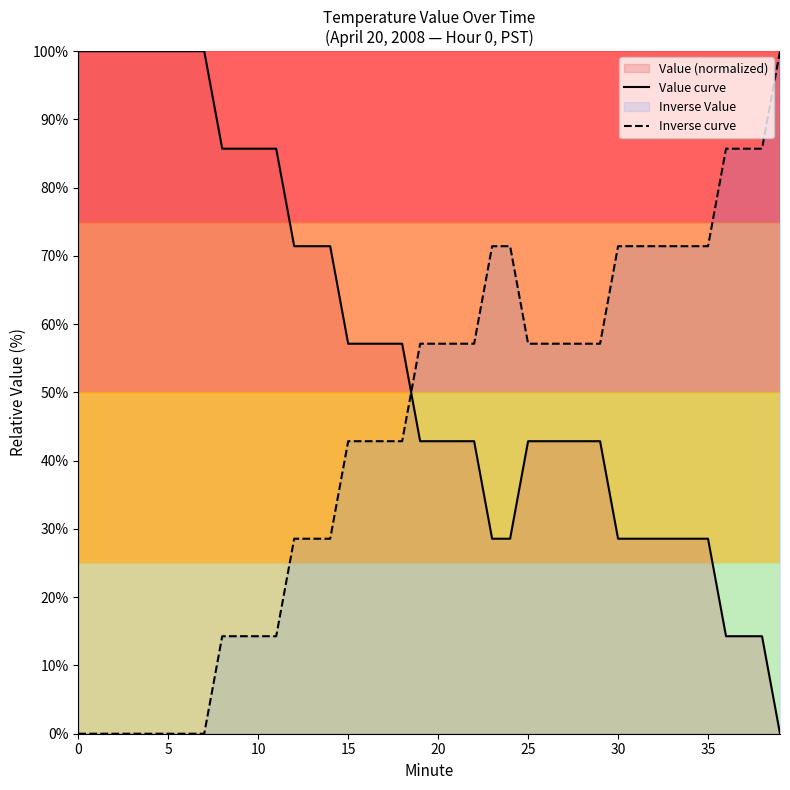

Rank the series by their average value, from highest to lowest.

Value curve, Inverse curve